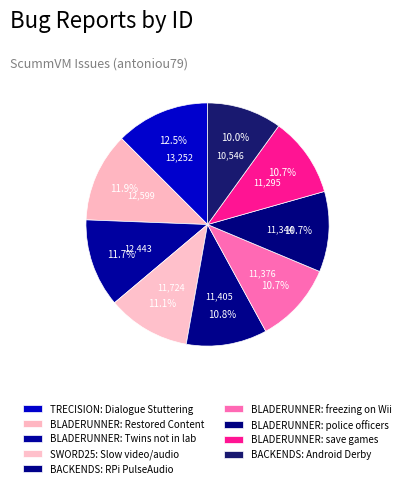

To the nearest percent, what is the difference between the largest and smallest slice percentages?

3%